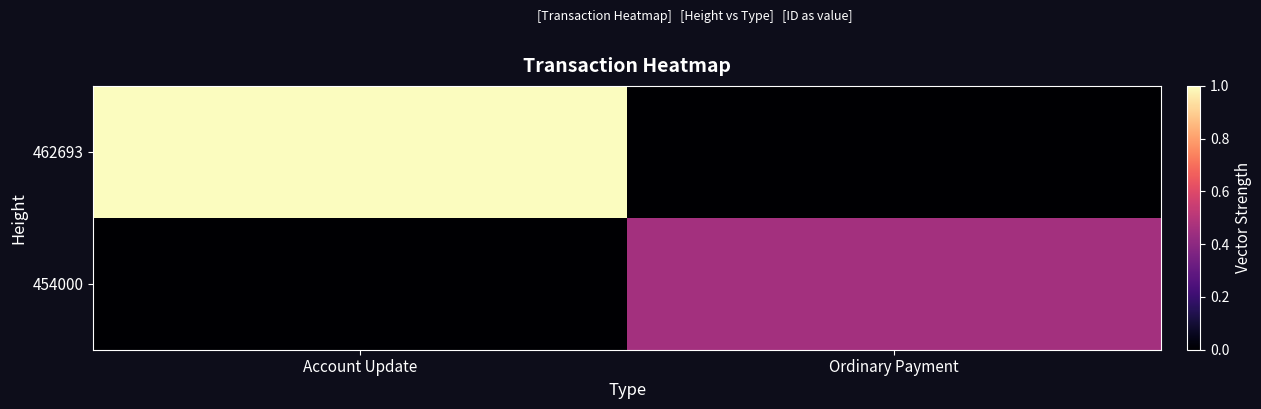

What is the maximum value shown in the chart?

1.0